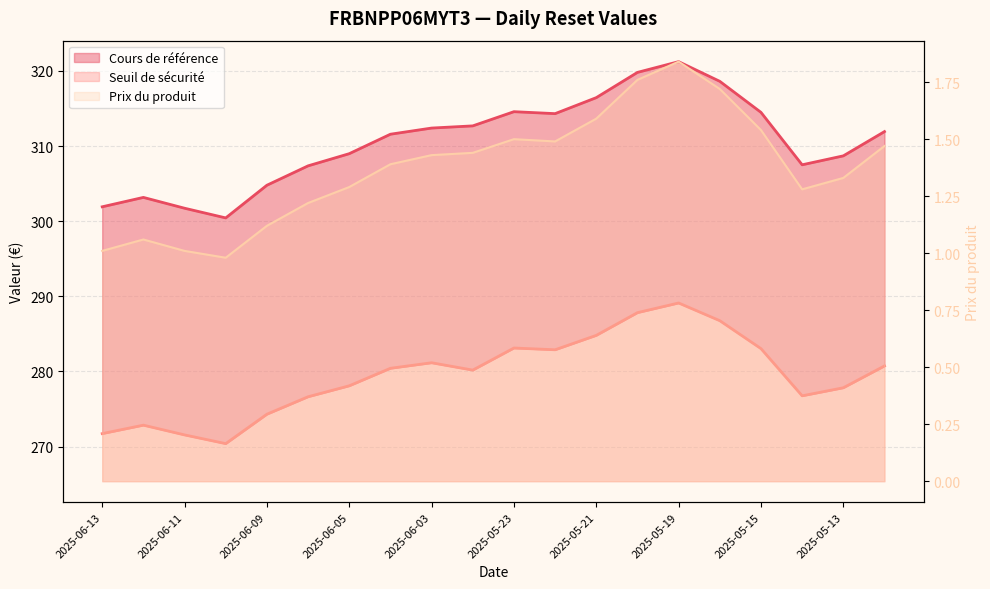

True or false: Prix du produit has a value of 1.5 at 2025-05-12.

True